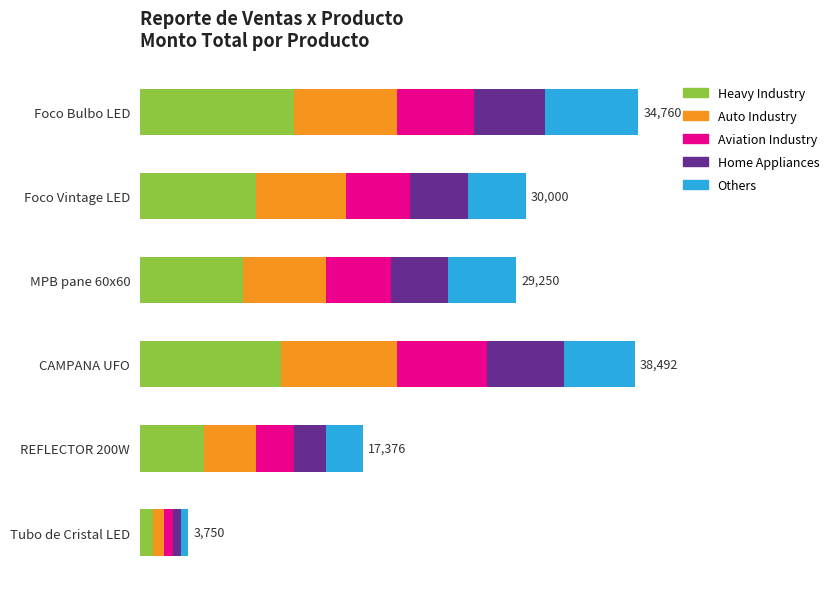

What is the difference between the second highest and minimum values in the Heavy Industry series?

10000